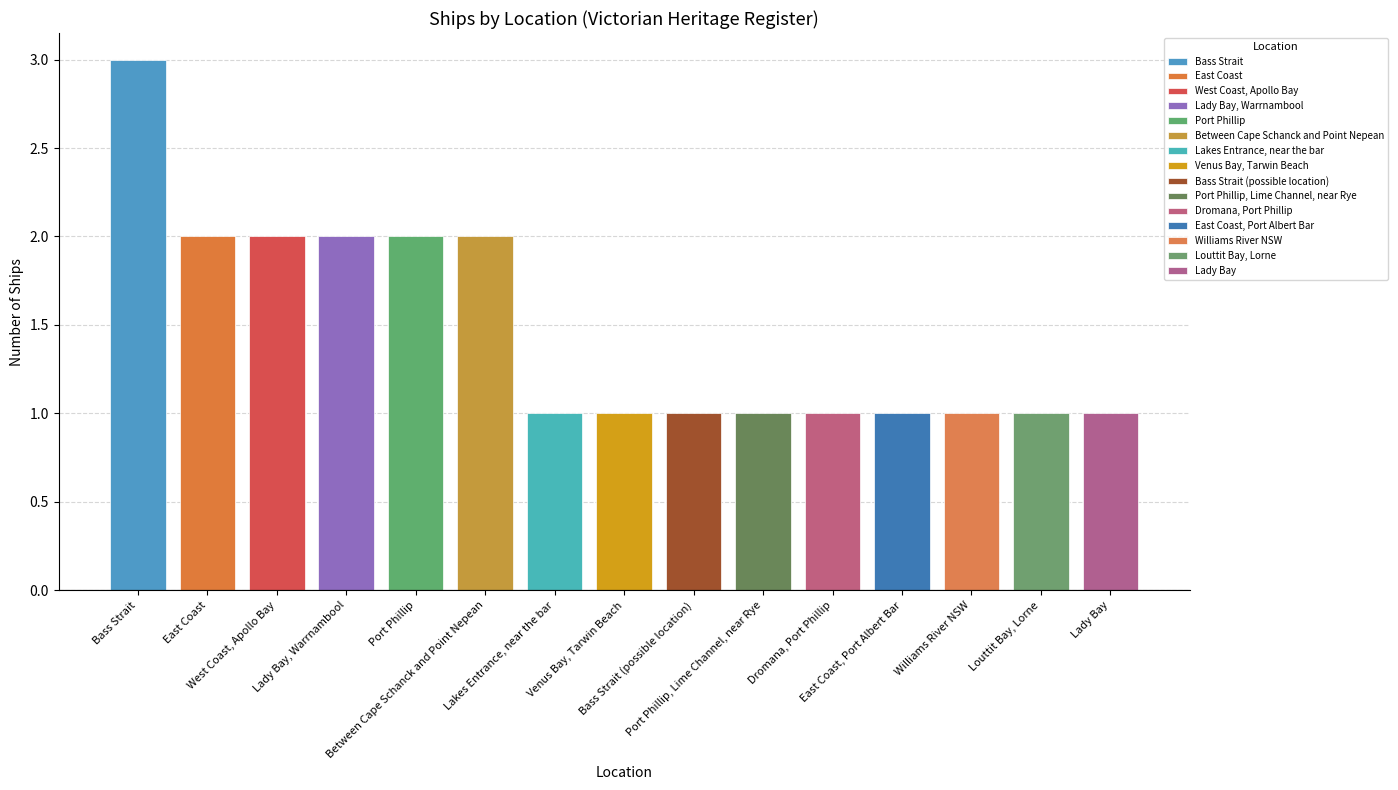

What is the sum of the values at Lady Bay and Venus Bay, Tarwin Beach?

2